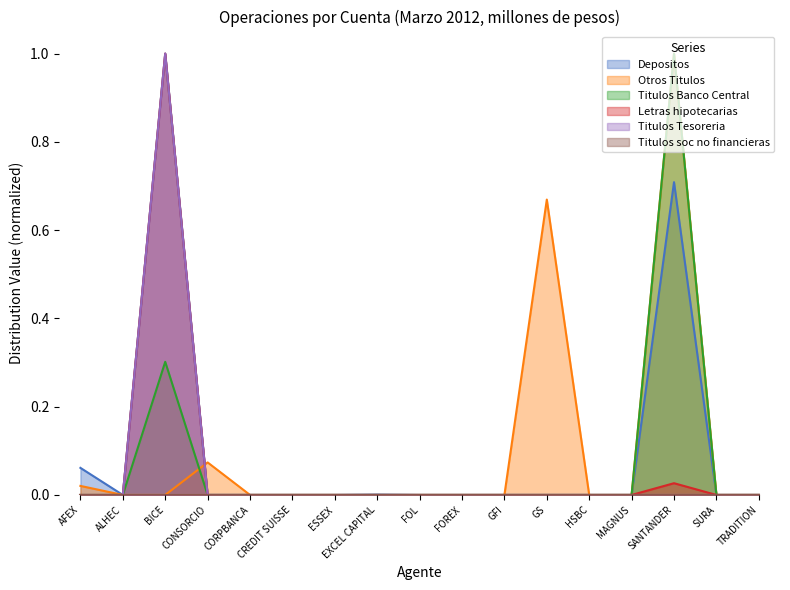

True or false: Titulos Tesoreria and Letras hipotecarias intersect in this chart.

False